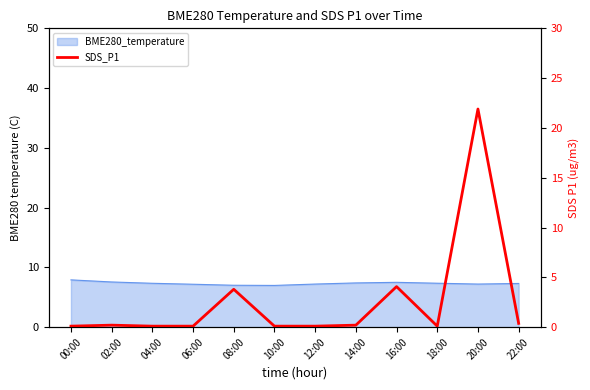

Where is the data nearest to the value 11?

16:00